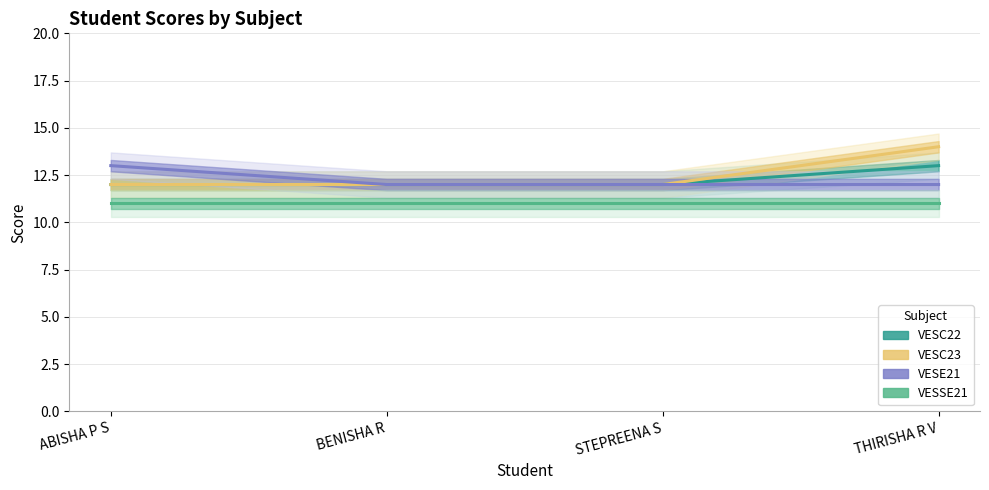

What is the label of the 2nd point from the right?

STEPREENA S